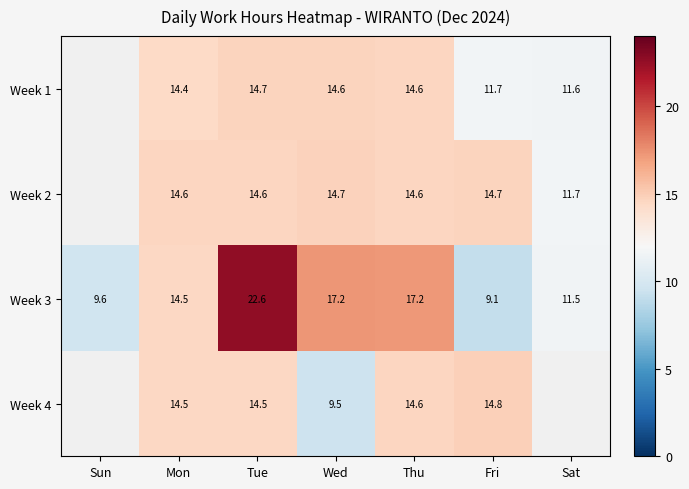

What is the sum of the Week 3 values at Sun and Fri?

18.7